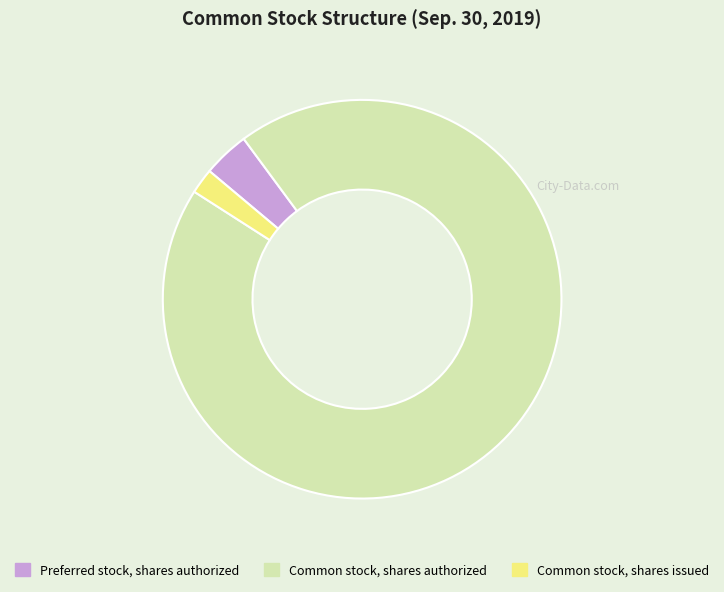

Approximately how many times larger is the value at Common stock, shares authorized compared to Common stock, shares issued?

46.0